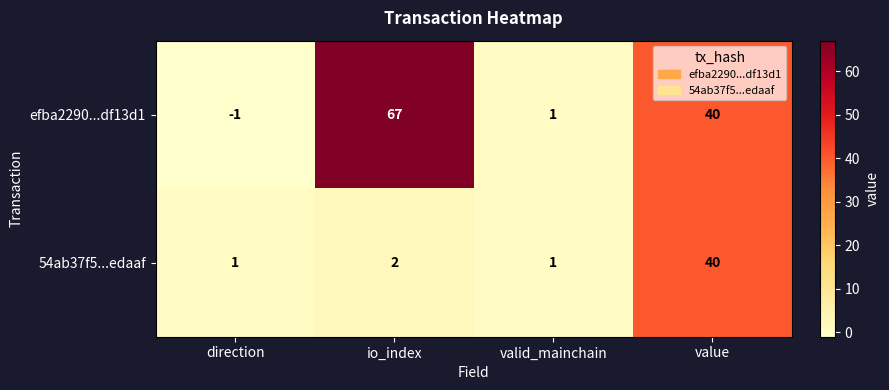

Reading left to right, transcribe all the data shown in this chart.

efba2290...df13d1: -1	67	1	40
54ab37f5...edaaf: 1	2	1	40